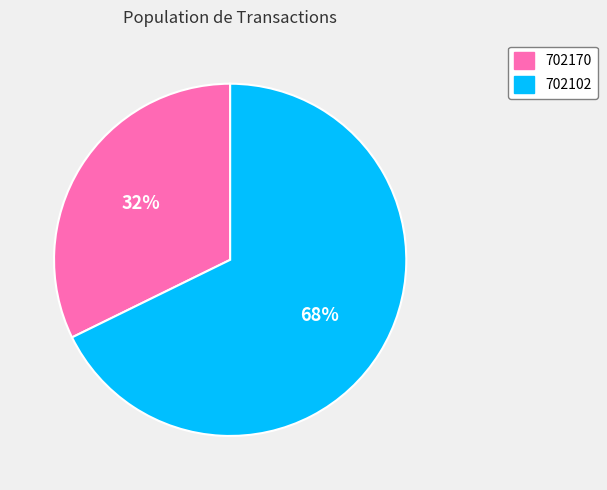

To the nearest percent, what is the combined percentage of 702102 and 702170?

100%